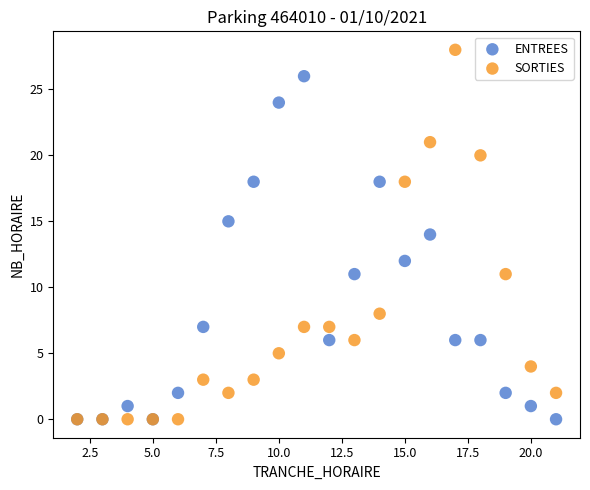

What are all the series names shown in the legend?

ENTREES, SORTIES